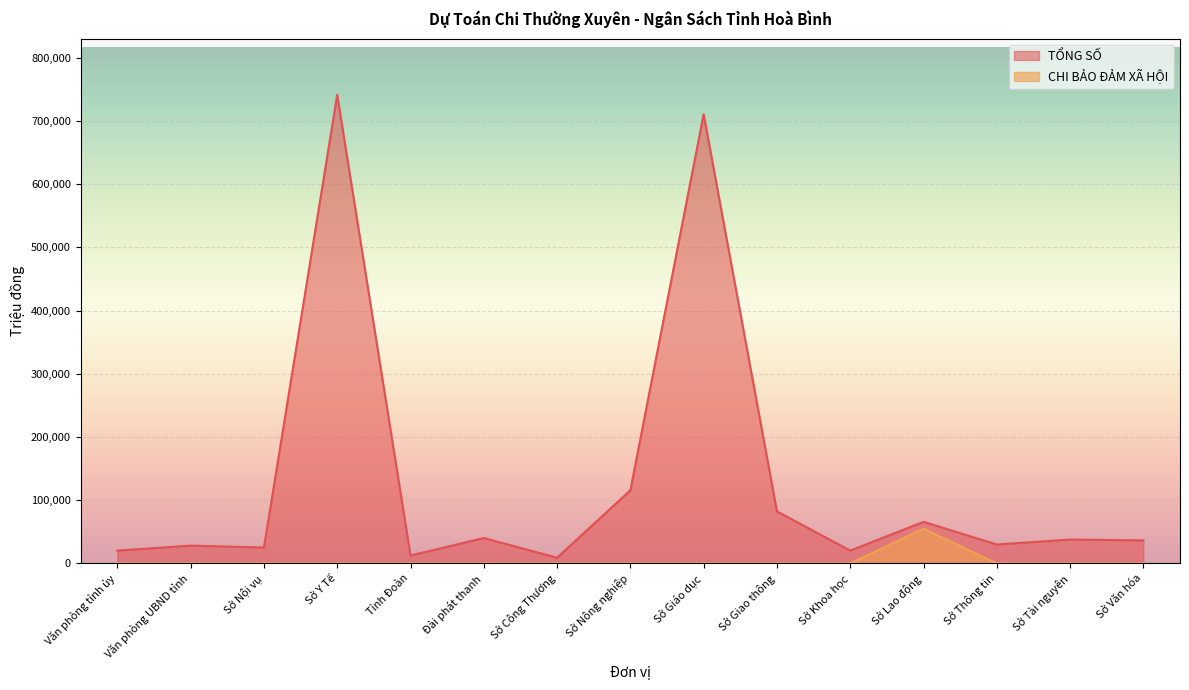

What is the sum of all TỔNG SỐ values?

1974629